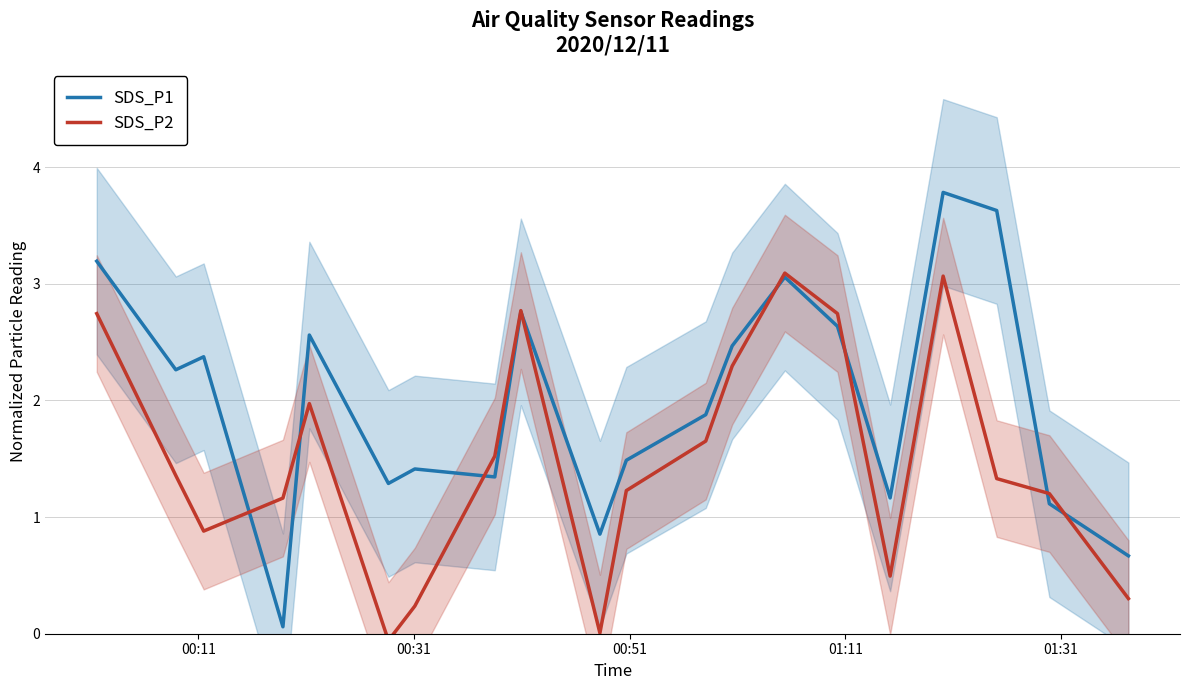

What is the maximum value for SDS_P1?

3.8